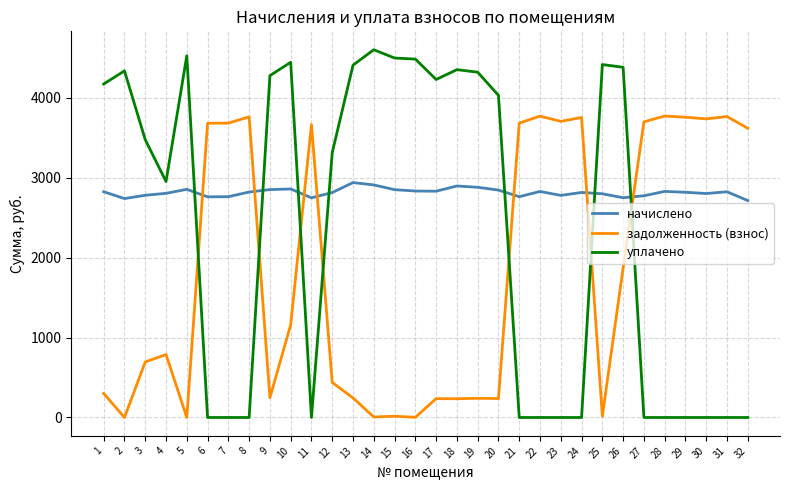

What is the spread (max minus min) of values at 25?

4396.8